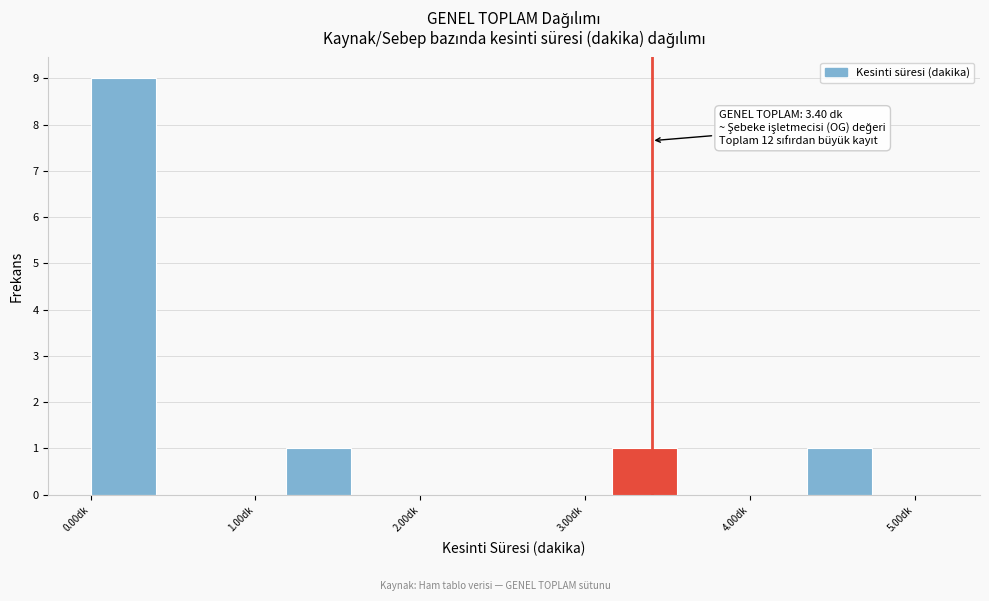

Read against the x-axis, roughly where is the centre of the tallest bar?

0.2